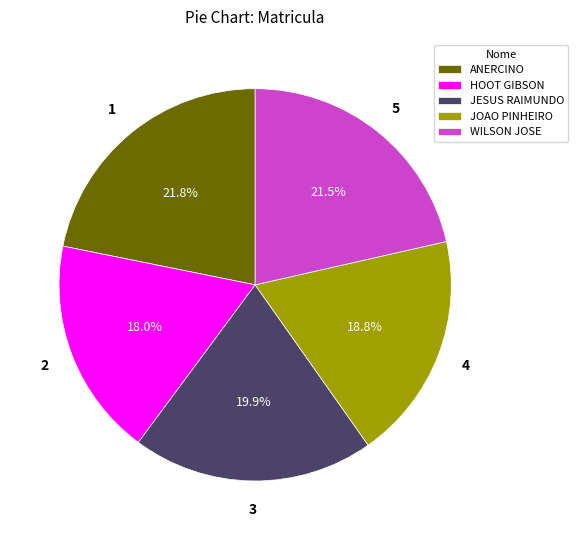

How many slices are in this pie chart?

5